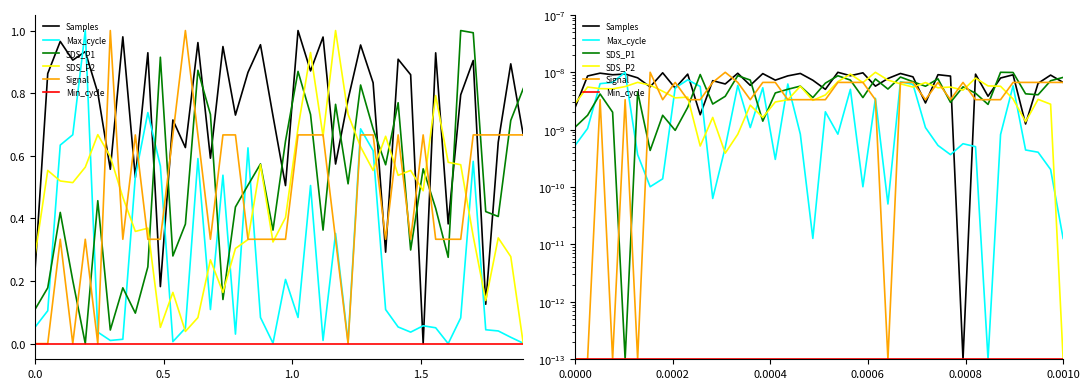

Which series has the largest range (max minus min)?

Samples